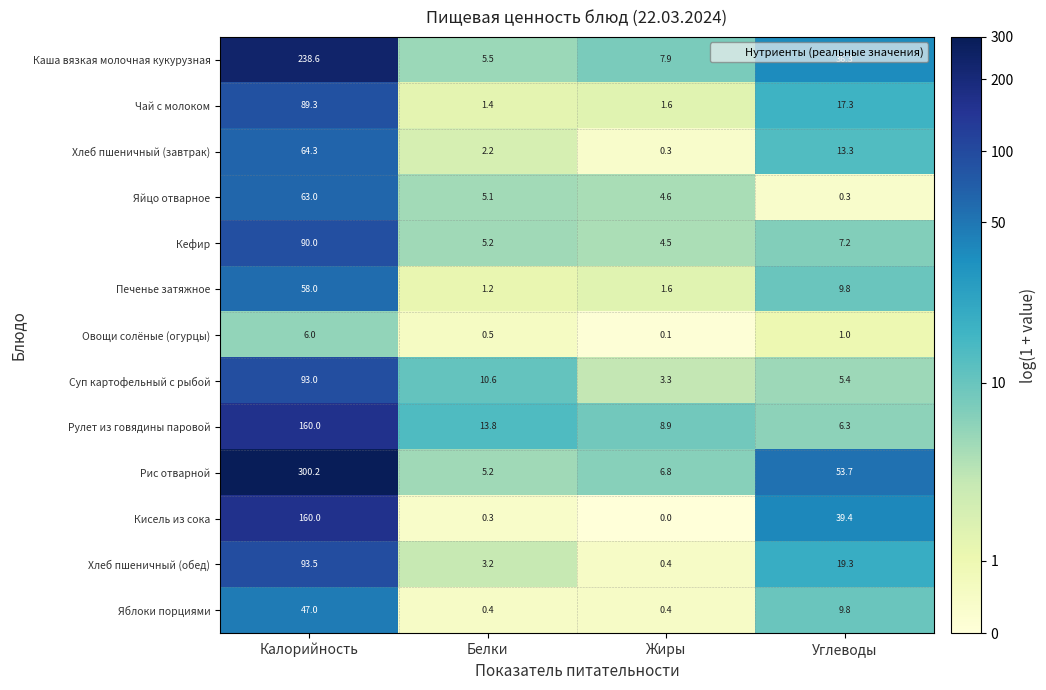

Which series has the largest total across all categories?

Рис отварной